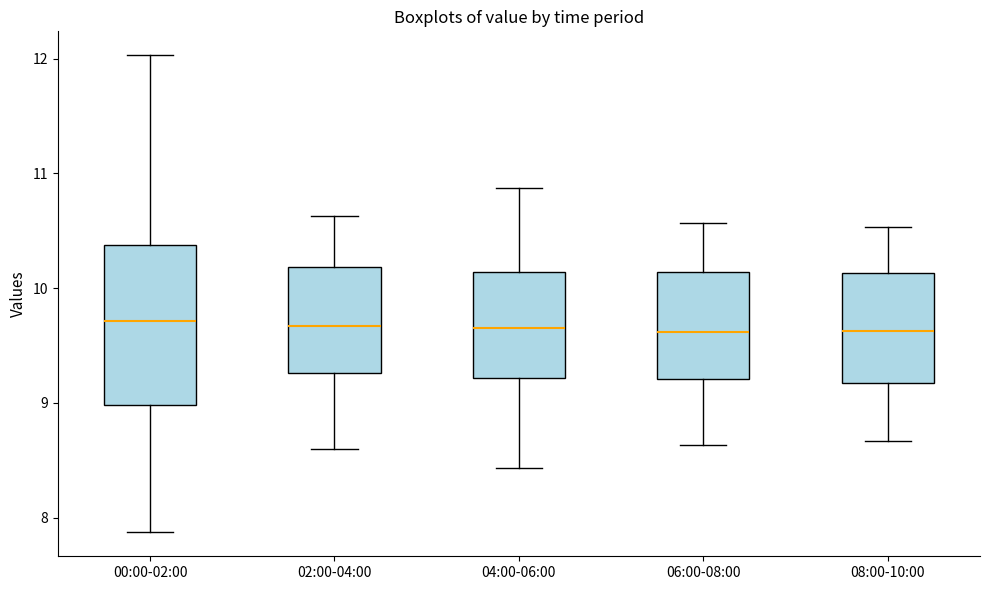

Reading left to right, transcribe this box plot: for each box, give where its median line is, the range the box spans, and where its two whiskers end, as read against the y-axis. The values are not printed on the chart, so give them approximately, as read against the axis.

00:00-02:00: median 9.7, box 9.0 to 10.4, whiskers 7.9 to 12.0
02:00-04:00: median 9.7, box 9.3 to 10.2, whiskers 8.6 to 10.6
04:00-06:00: median 9.7, box 9.2 to 10.1, whiskers 8.4 to 10.9
06:00-08:00: median 9.6, box 9.2 to 10.1, whiskers 8.6 to 10.6
08:00-10:00: median 9.6, box 9.2 to 10.1, whiskers 8.7 to 10.5